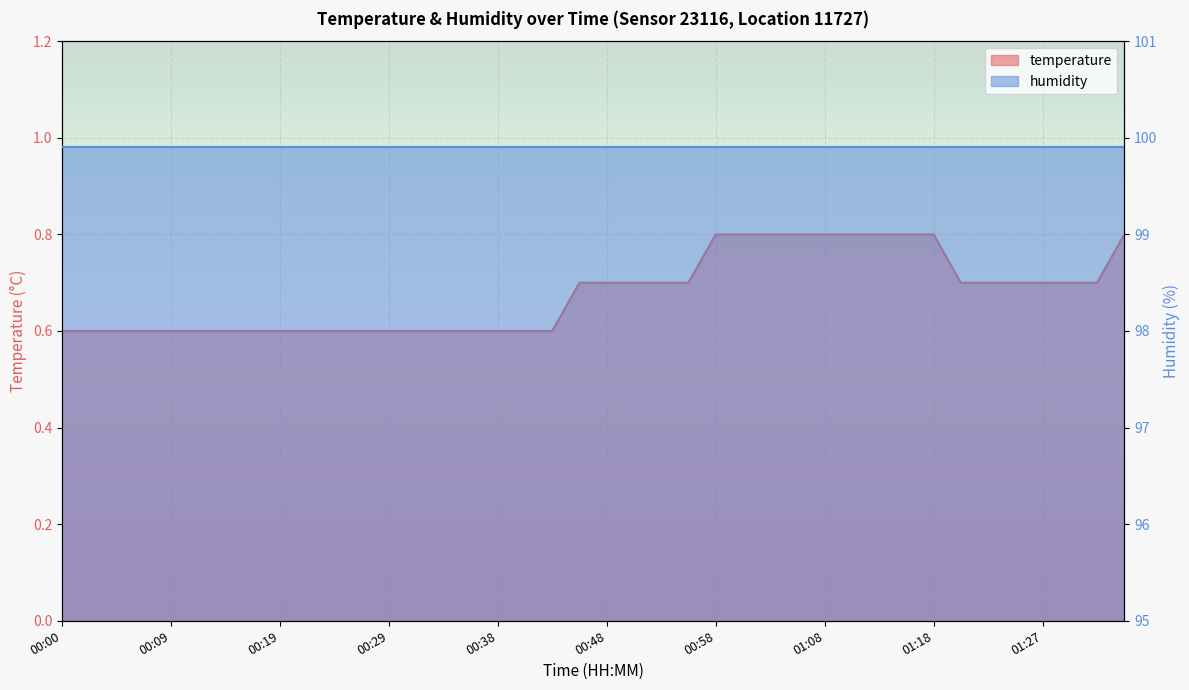

Reading right to left, what are all the values shown in this chart?

01:35=0.8	01:32=0.7	01:30=0.7	01:27=0.7	01:25=0.7	01:23=0.7	01:20=0.7	01:18=0.8	01:15=0.8	01:13=0.8	01:10=0.8	01:08=0.8	01:05=0.8	01:03=0.8	01:01=0.8	00:58=0.8	00:56=0.7	00:53=0.7	00:51=0.7	00:48=0.7	00:46=0.7	00:43=0.6	00:41=0.6	00:38=0.6	00:36=0.6	00:34=0.6	00:31=0.6	00:29=0.6	00:26=0.6	00:24=0.6	00:21=0.6	00:19=0.6	00:17=0.6	00:14=0.6	00:12=0.6	00:09=0.6	00:07=0.6	00:04=0.6	00:02=0.6	00:00=0.6